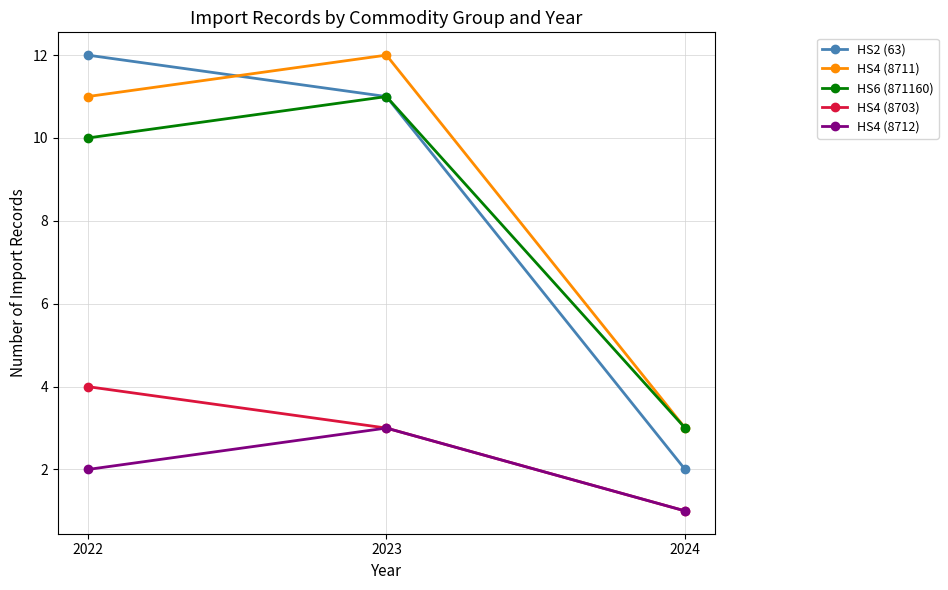

Which series has the largest range (max minus min)?

HS2 (63)